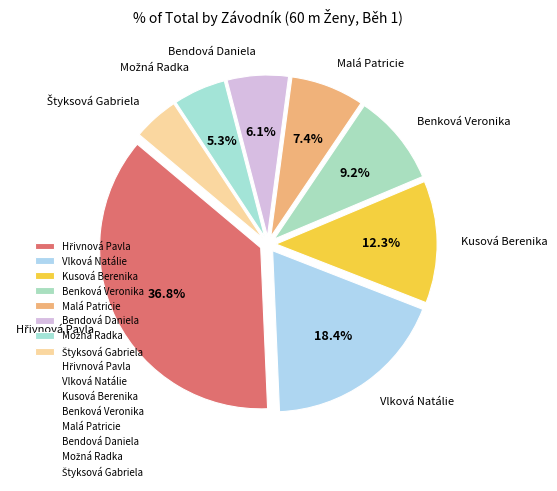

How many slices are in this pie chart?

8